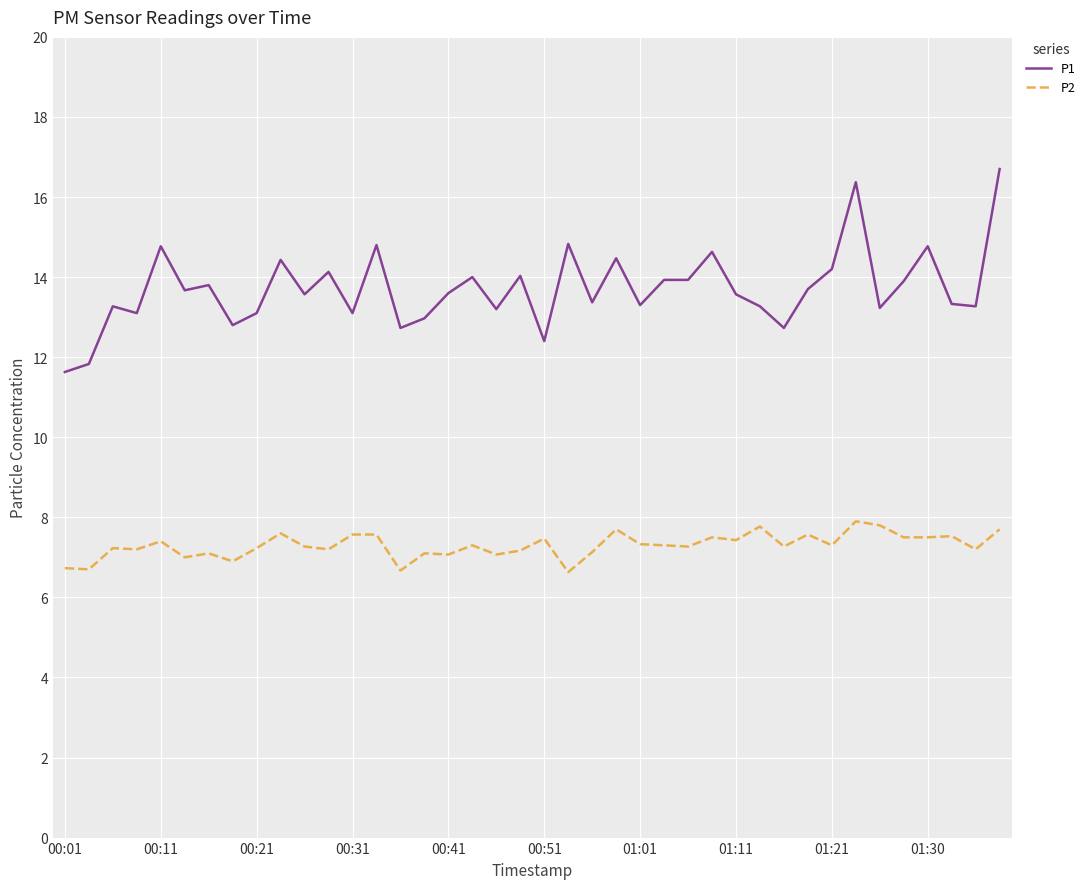

Which series has the widest spread of values?

P1